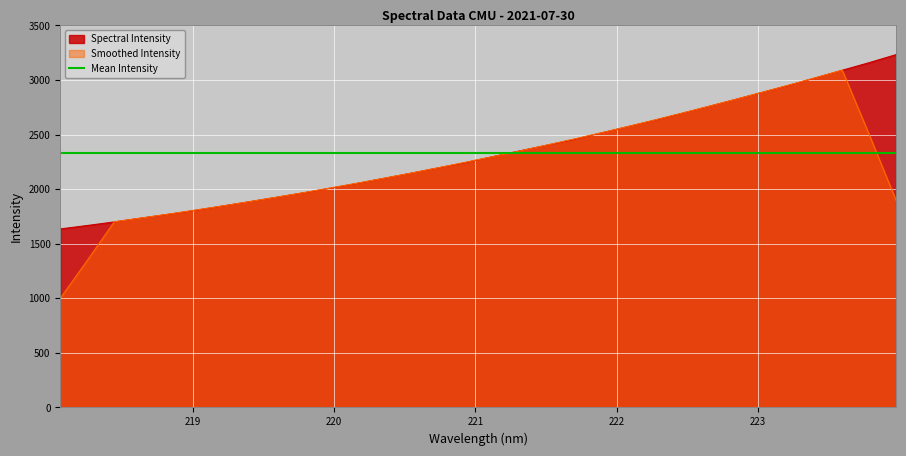

The value at 222.263 is 4066.5. True or false?

False